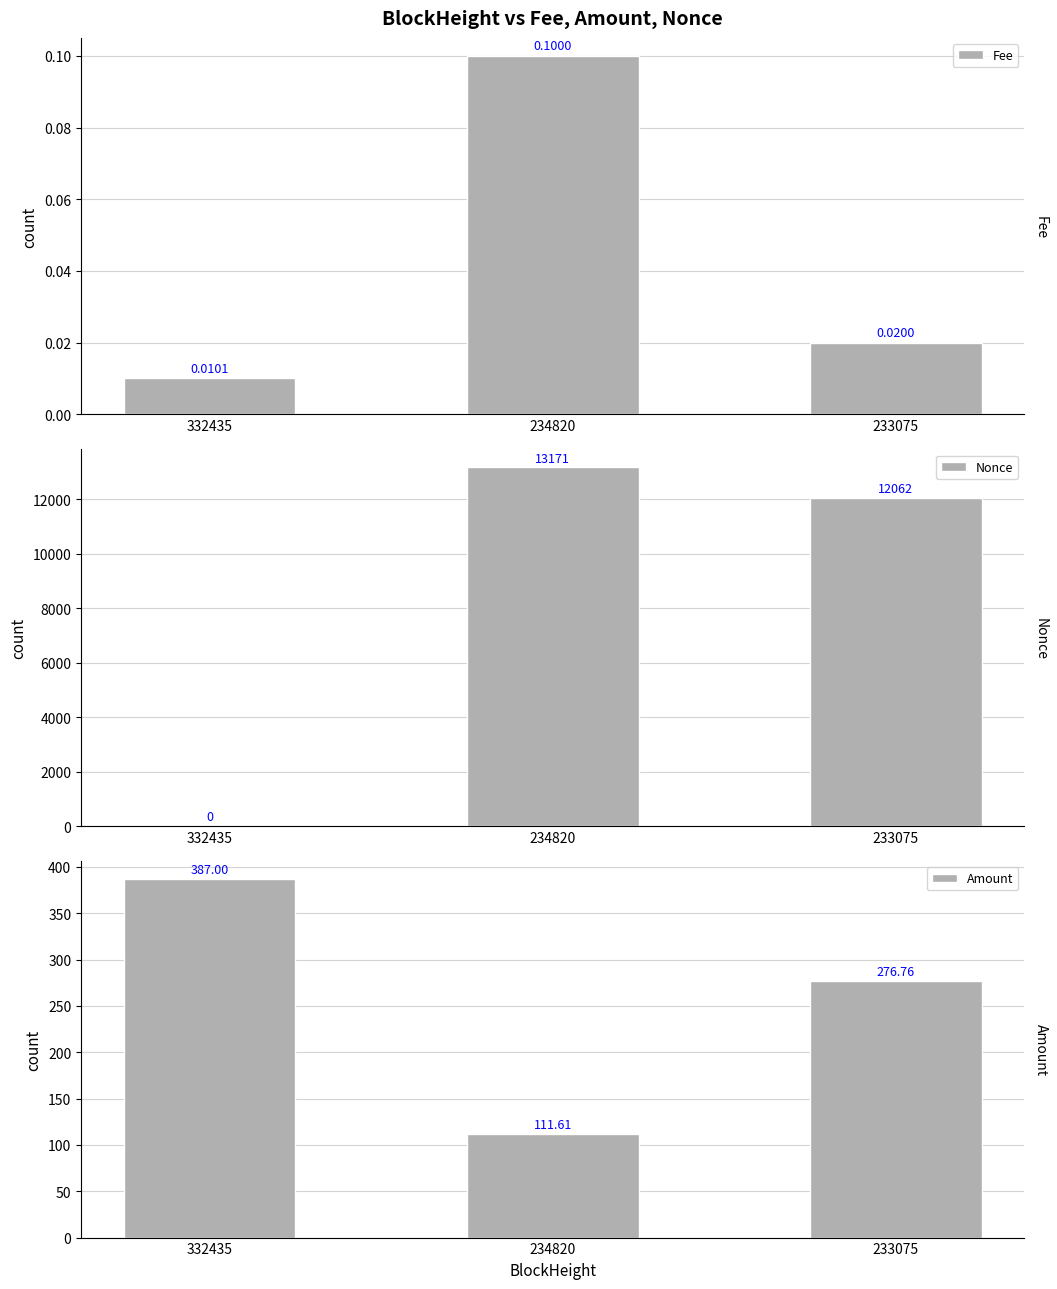

Rank the series by their maximum value, from highest to lowest.

Nonce, Amount, Fee